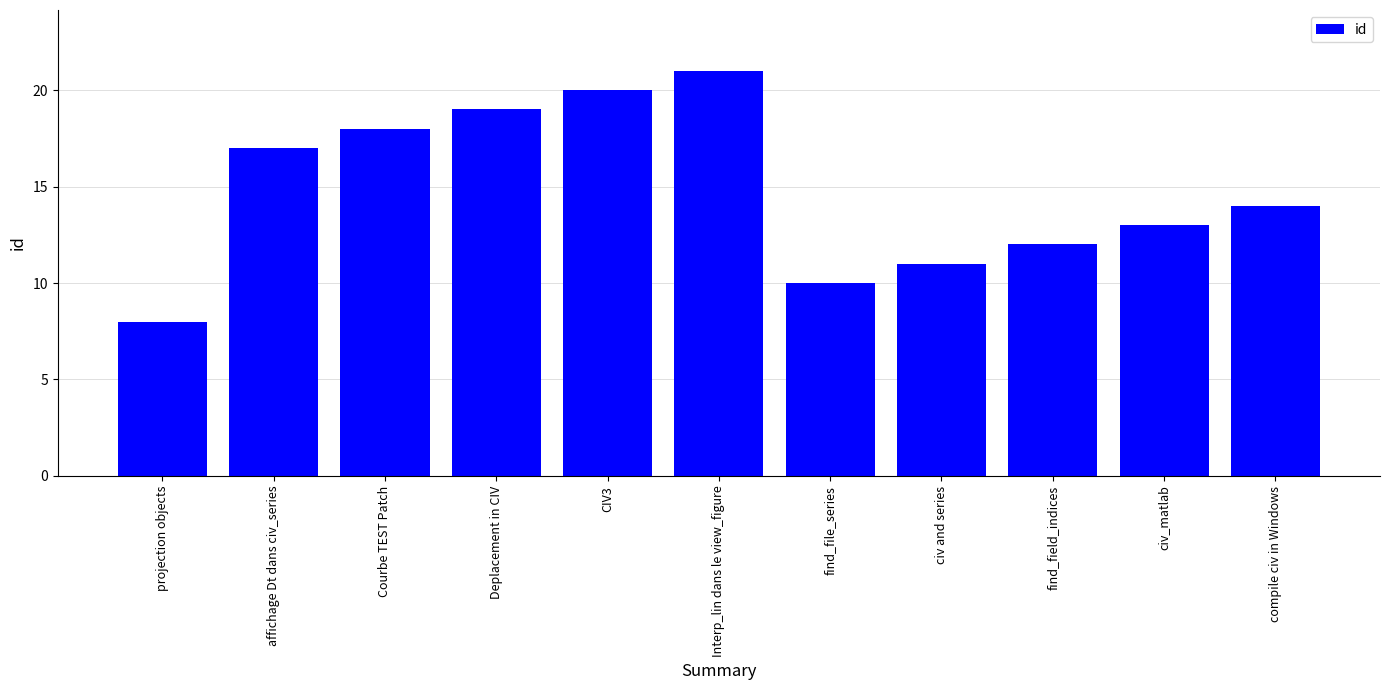

List the labels in order of value, smallest first.

projection objects, find_file_series, civ and series, find_field_indices, civ_matlab, compile civ in Windows, affichage Dt dans civ_series, Courbe TEST Patch, Deplacement in CIV, CIV3, Interp_lin dans le view_figure